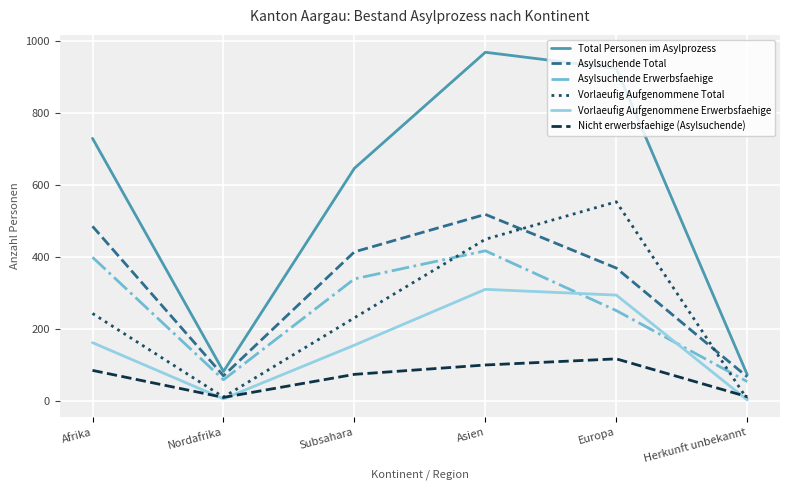

At which label is Vorlaeufig Aufgenommene Total closest to 280?

Afrika